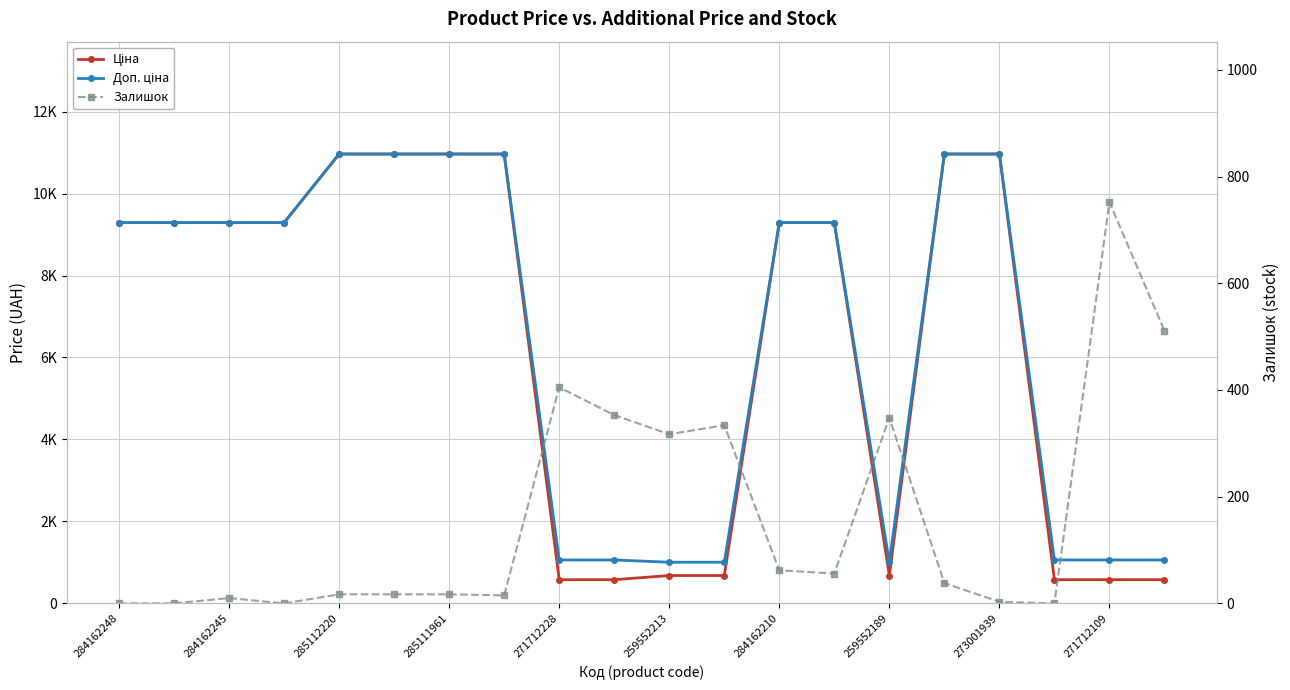

What is the total value across all series at 271712109?

2390.1